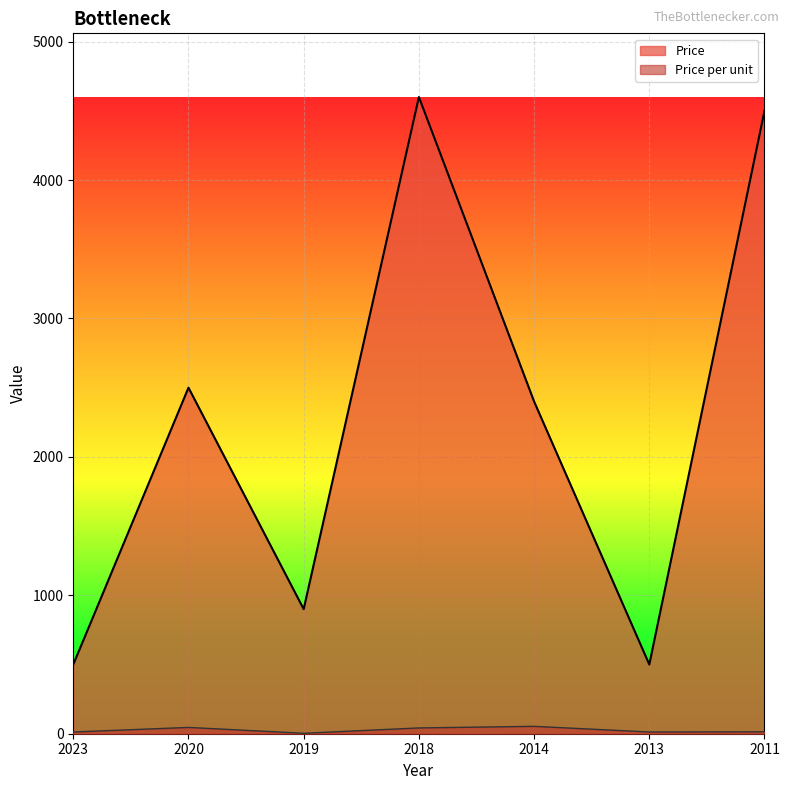

Read the Price value at 2020.

2500.0